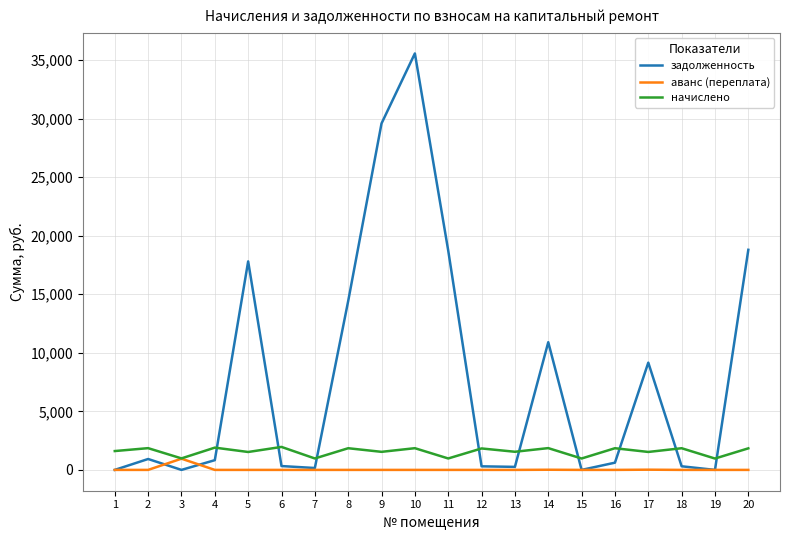

What is the sum of all начислено values?

31300.7